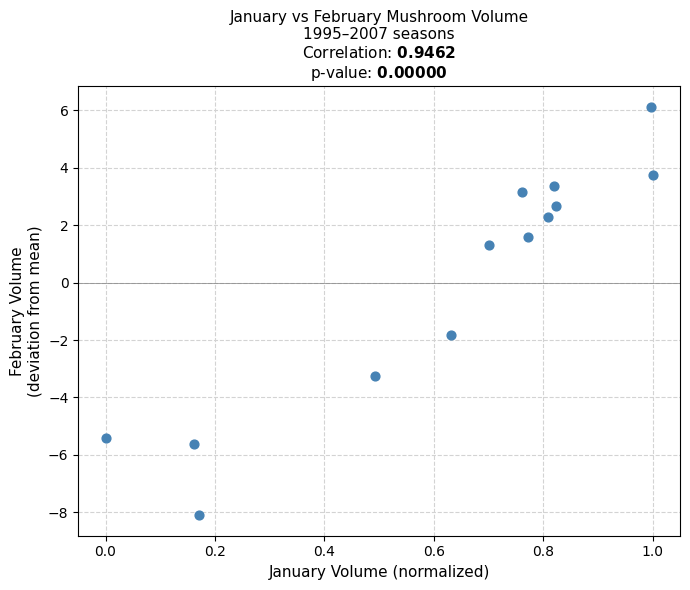

What is the range of Y values (max minus min)?

14.2